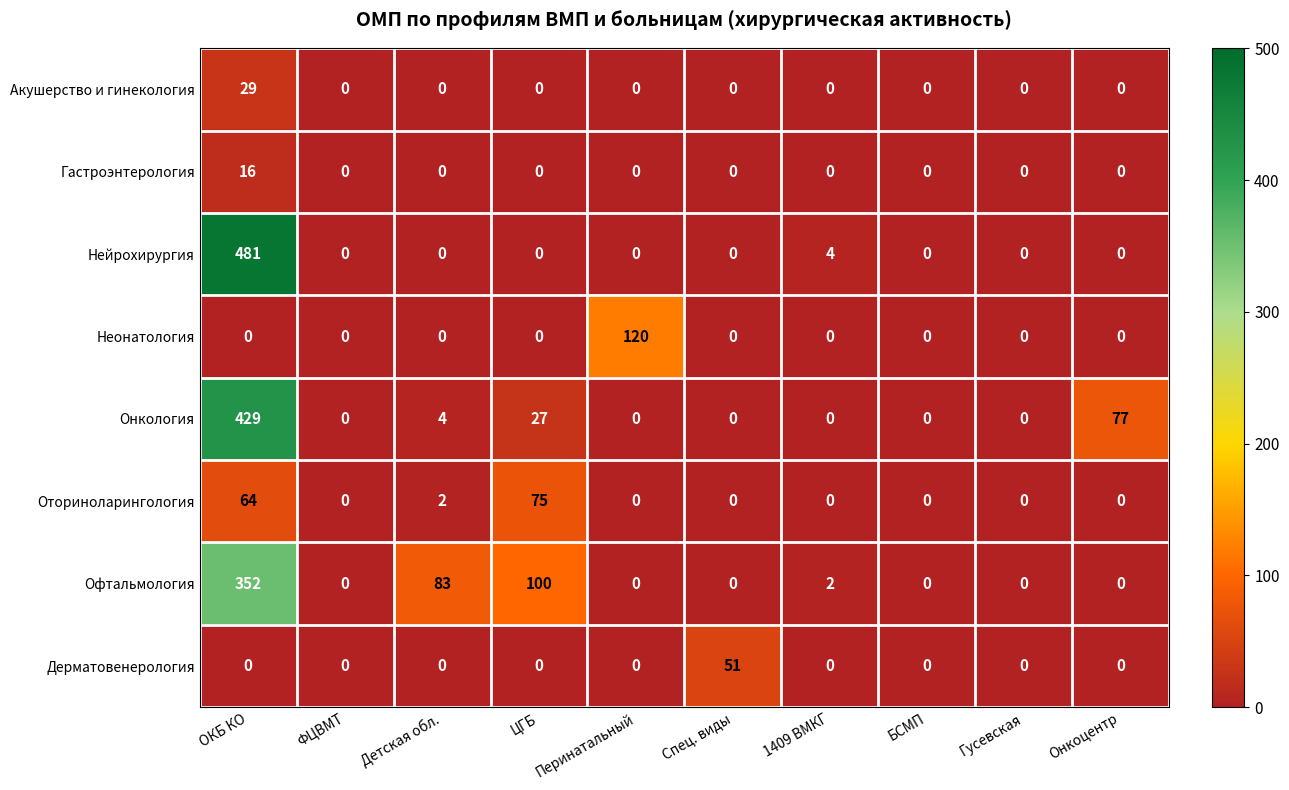

List the series in order of their peak value, highest first.

Нейрохирургия, Онкология, Офтальмология, Неонатология, Оториноларингология, Дерматовенерология, Акушерство и гинекология, Гастроэнтерология